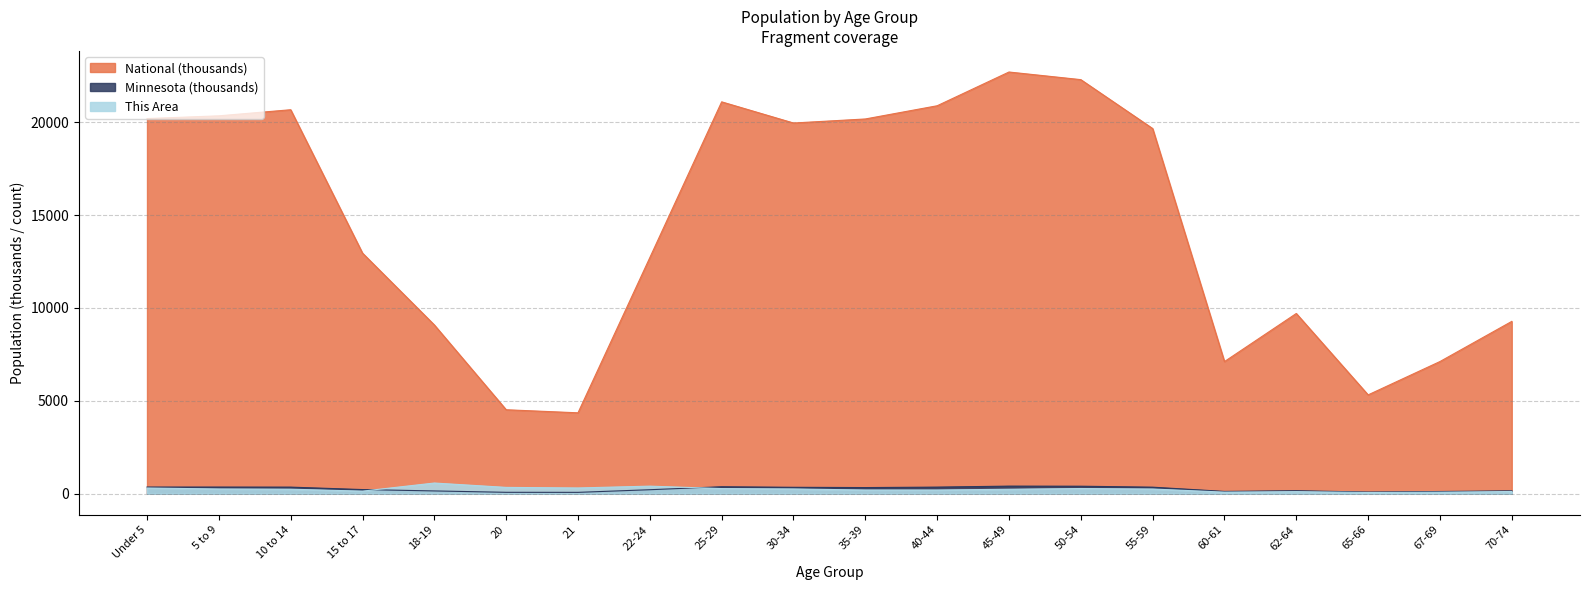

At which category does Minnesota reach its first local peak?

5 to 9